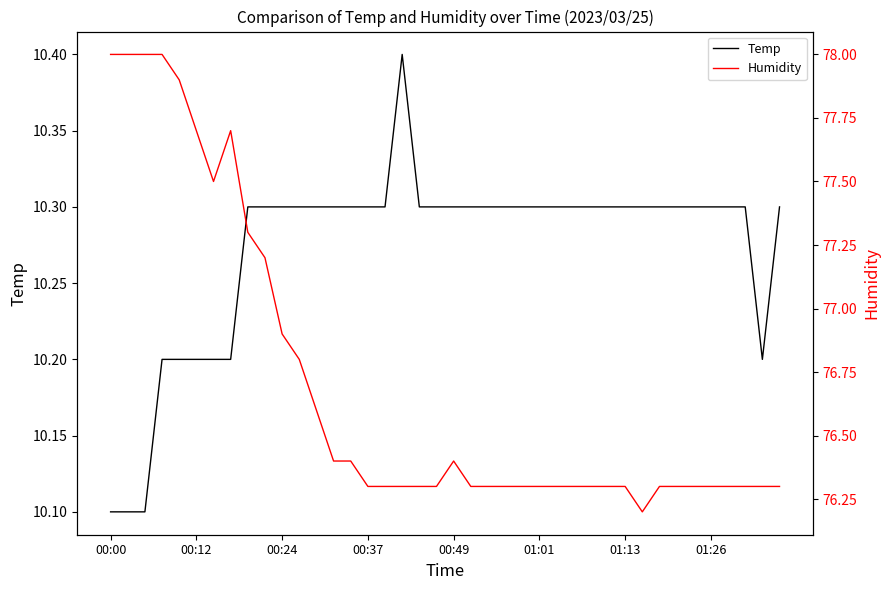

Does the chart have visible grid lines?

No